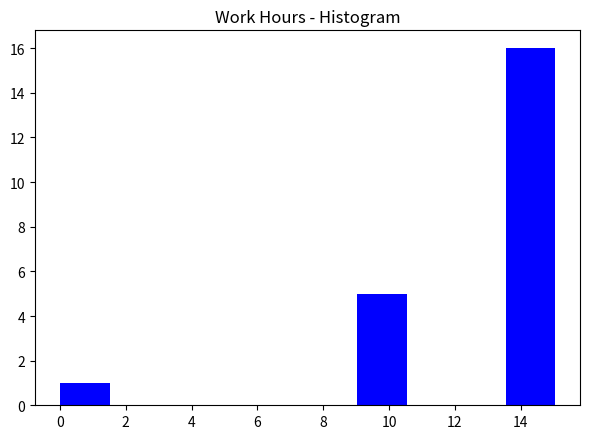

Reading left to right, transcribe this chart: for each bar, give the range it covers on the x-axis and its height. Neither the bar edges nor the heights are printed on the chart, so give them approximately, as read against the axes.

0.0 to 1.6: 1
1.6 to 3.0: 0
3.0 to 4.6: 0
4.6 to 6.0: 0
6.0 to 7.6: 0
7.6 to 9.0: 0
9.0 to 10.6: 5
10.6 to 12.0: 0
12.0 to 13.6: 0
13.6 to 15.0: 16